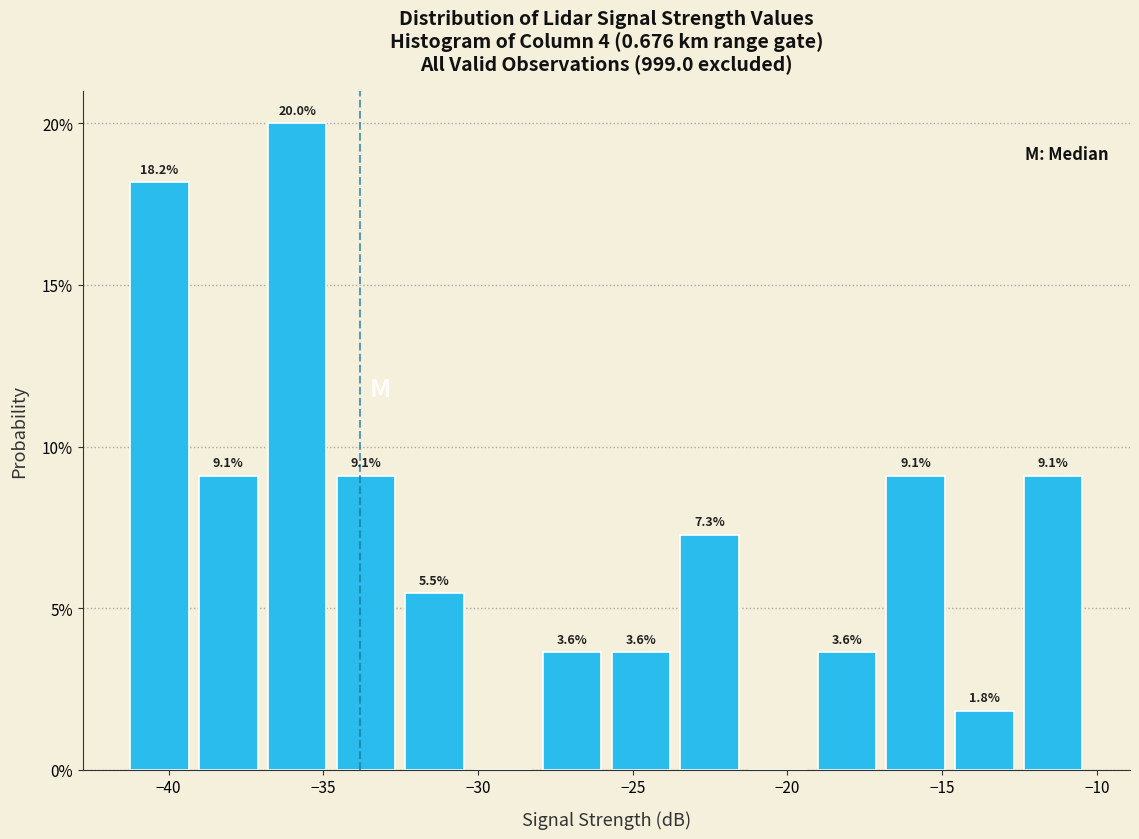

Over which range of the x-axis is the bar tallest?

-37.0 to -34.5